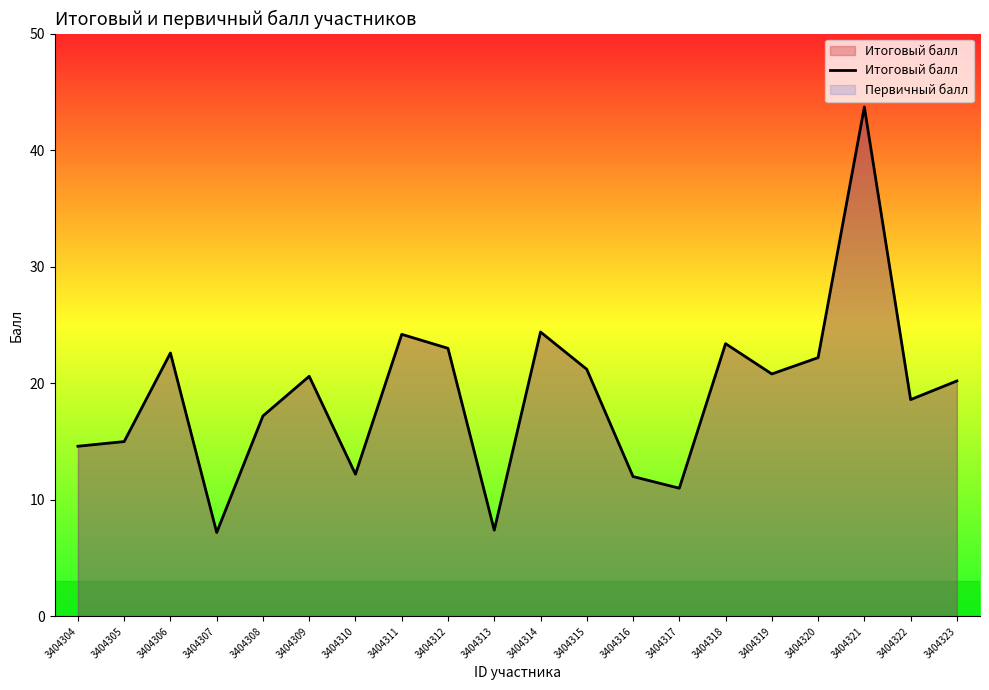

List the labels in order of value, largest first.

3404321, 3404314, 3404311, 3404318, 3404312, 3404306, 3404320, 3404315, 3404319, 3404309, 3404323, 3404322, 3404308, 3404305, 3404304, 3404310, 3404316, 3404317, 3404313, 3404307